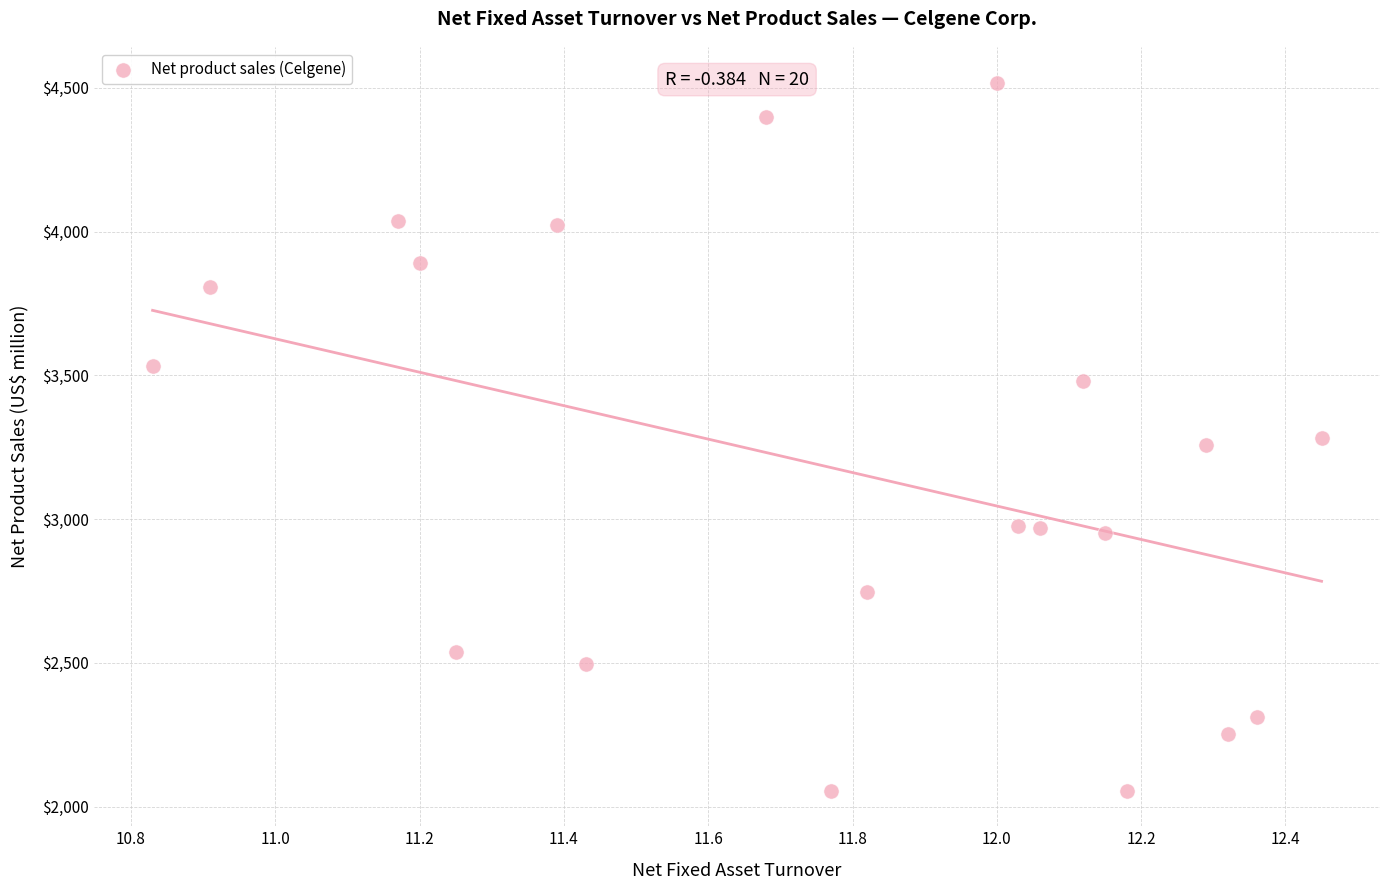

What is the range of Y values (max minus min)?

2463